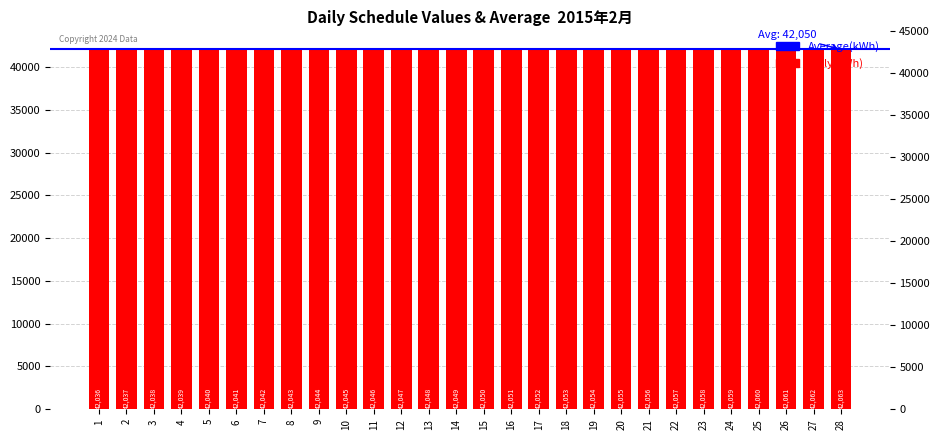

Are the bars horizontal?

No